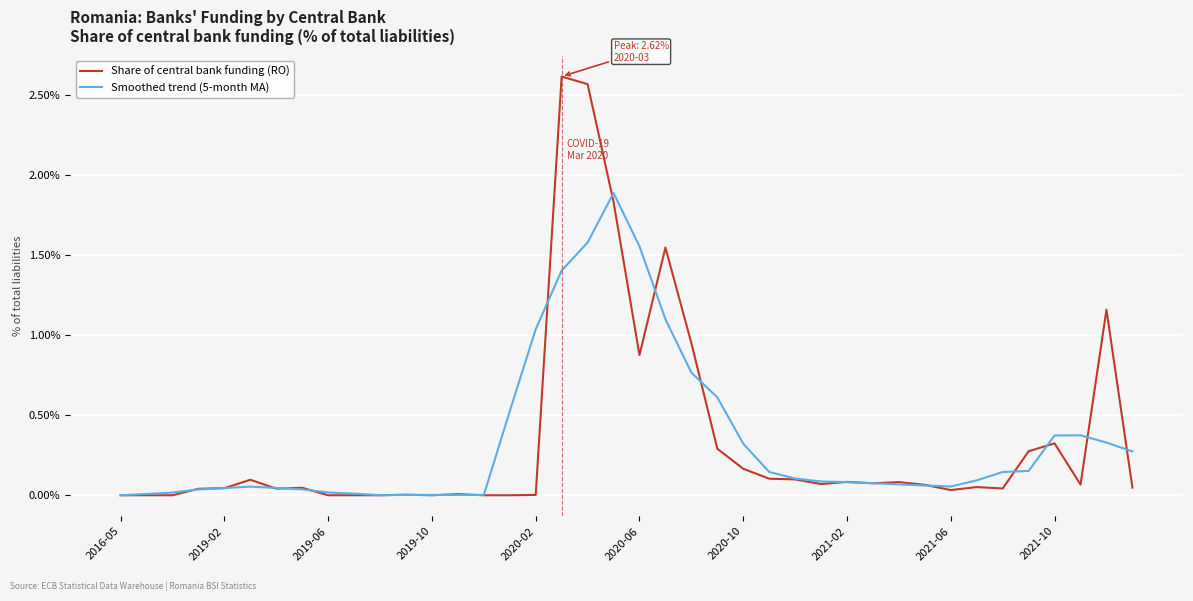

What is the difference between the maximum and second lowest values in the Smoothed trend (5-month MA) series?

1.9